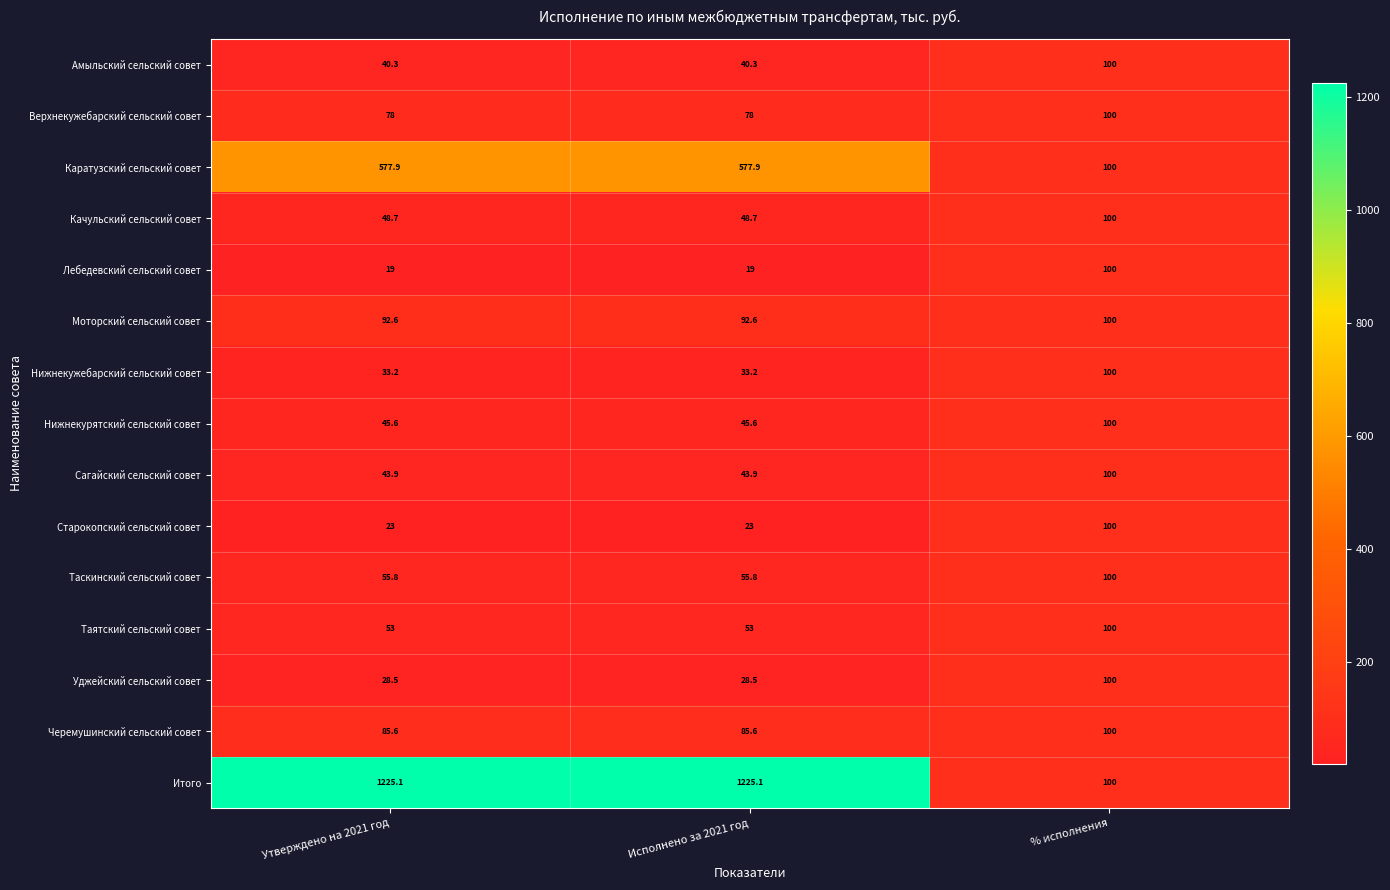

What is the maximum value for Лебедевский сельский совет?

100.0